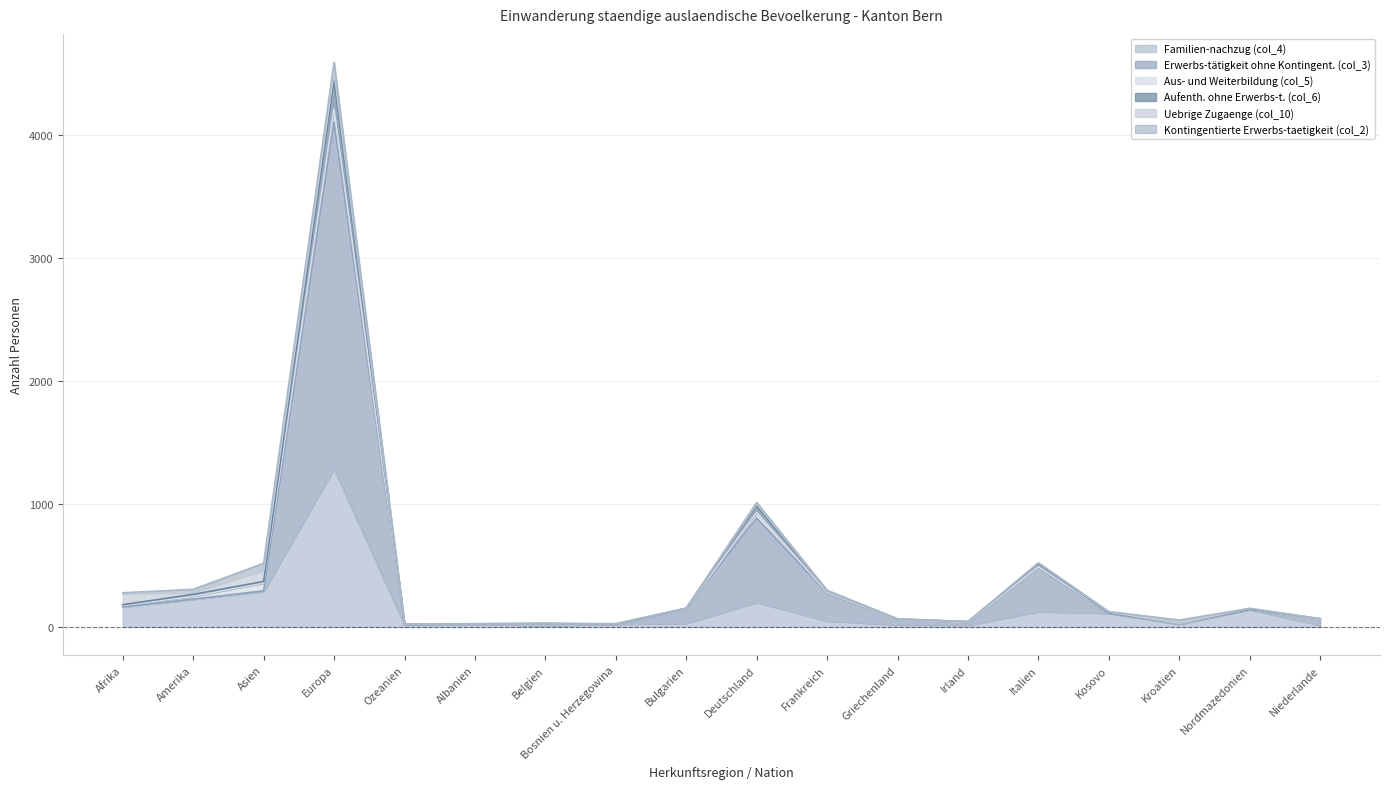

How many data points in Erwerbs-tätigkeit ohne Kontingent. (col_3) are less than 141?

9